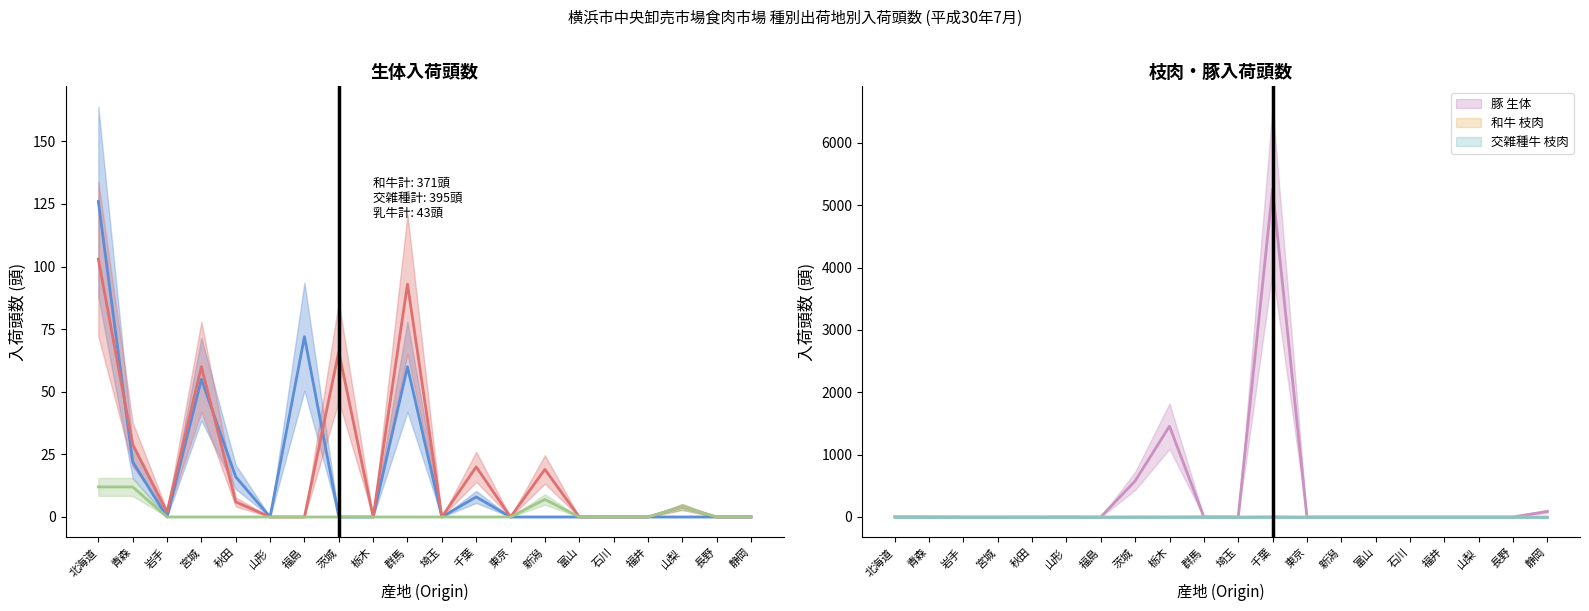

At which category does 交雑種牛 生体 reach its first local peak?

宮城